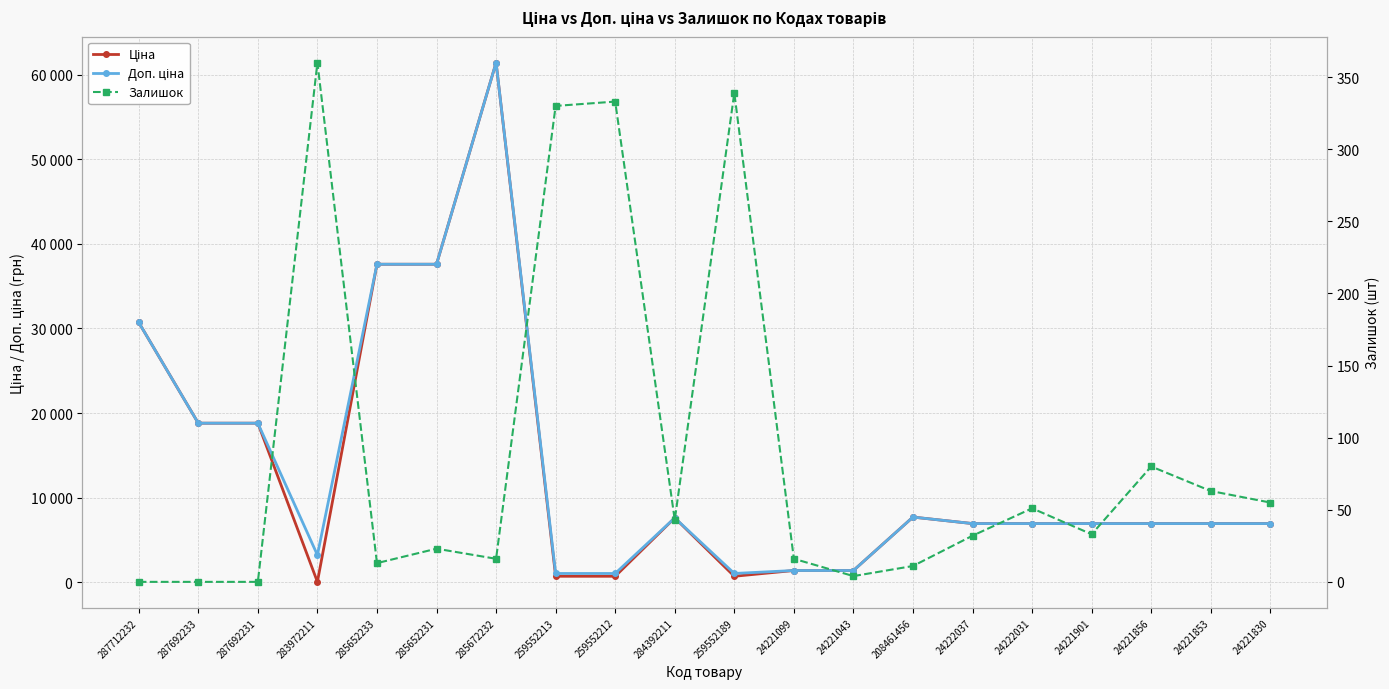

Reading left to right, list all the values displayed in this chart.

Ціна: 30717.1	18796.8	18796.8	32.0	37593.6	37593.6	61434.3	693.7	693.7	7596.5	693.7	1375.4	1375.4	7693.1	6925.7	6925.7	6925.7	6925.7	6925.7	6925.7
Доп. ціна: 30717.1	18796.8	18796.8	3205.0	37593.6	37593.6	61434.3	1024.6	1024.6	7596.5	1024.6	1375.0	1375.0	7693.1	6925.7	6925.7	6925.7	6925.7	6925.7	6925.7
Залишок: 0.0	0.0	0.0	360.0	13.0	23.0	16.0	330.0	333.0	43.0	339.0	16.0	4.0	11.0	32.0	51.0	33.0	80.0	63.0	55.0